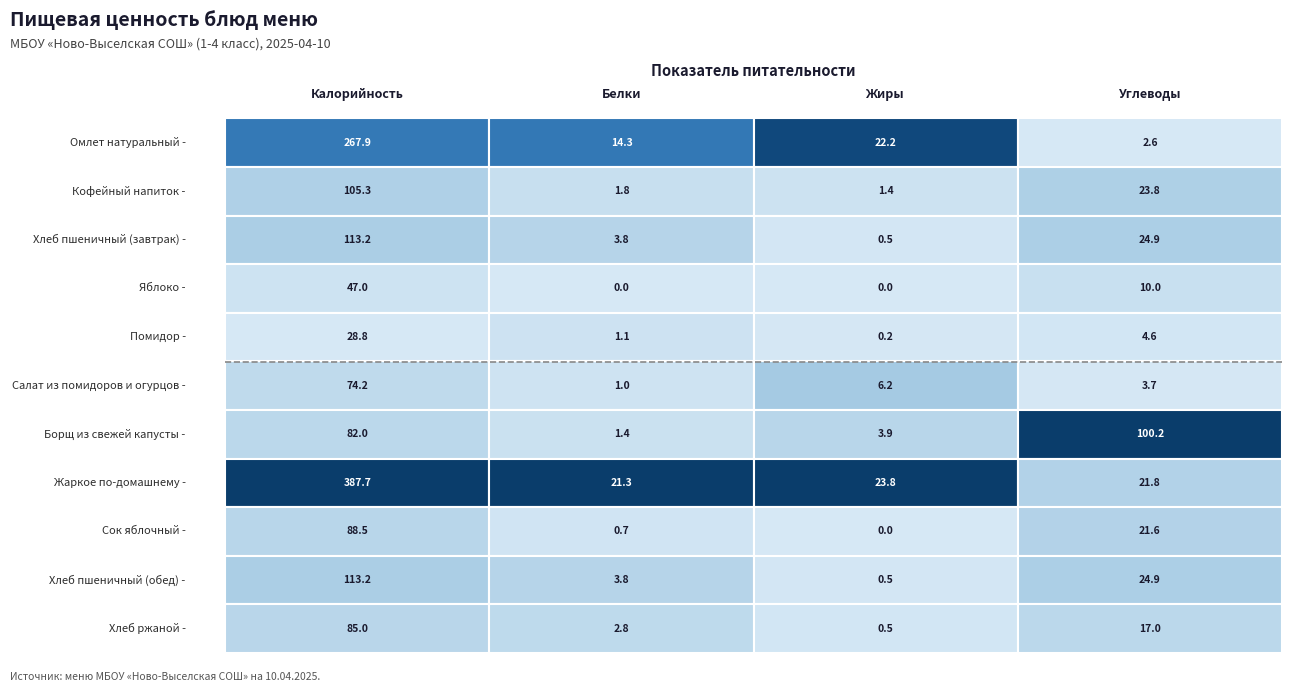

Count the number of categories in the chart.

4